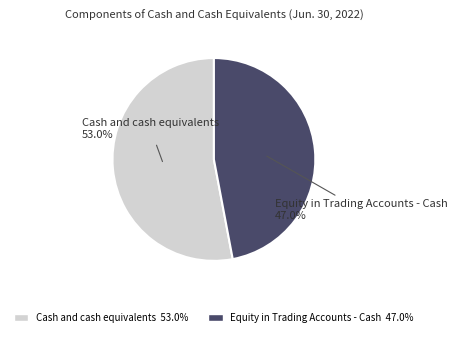

What is the smallest slice in the pie chart?

Equity in Trading Accounts - Cash